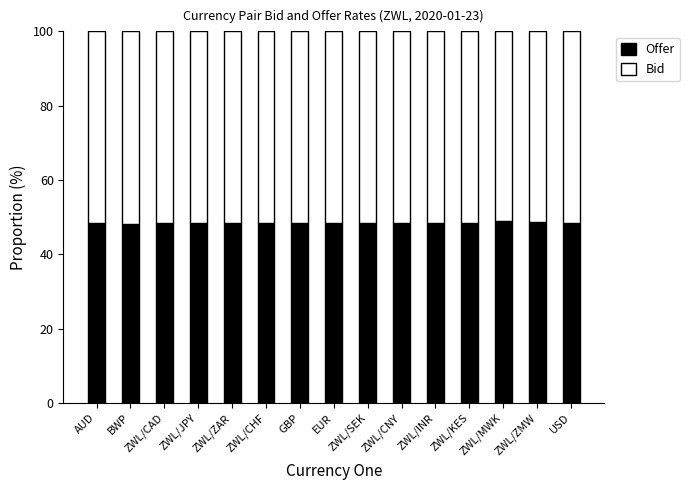

What is the total value across all series at ZWL/ZMW?

100.0